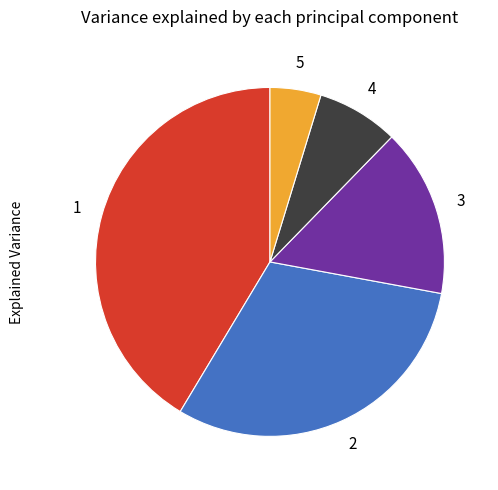

Does any single category account for the majority?

No